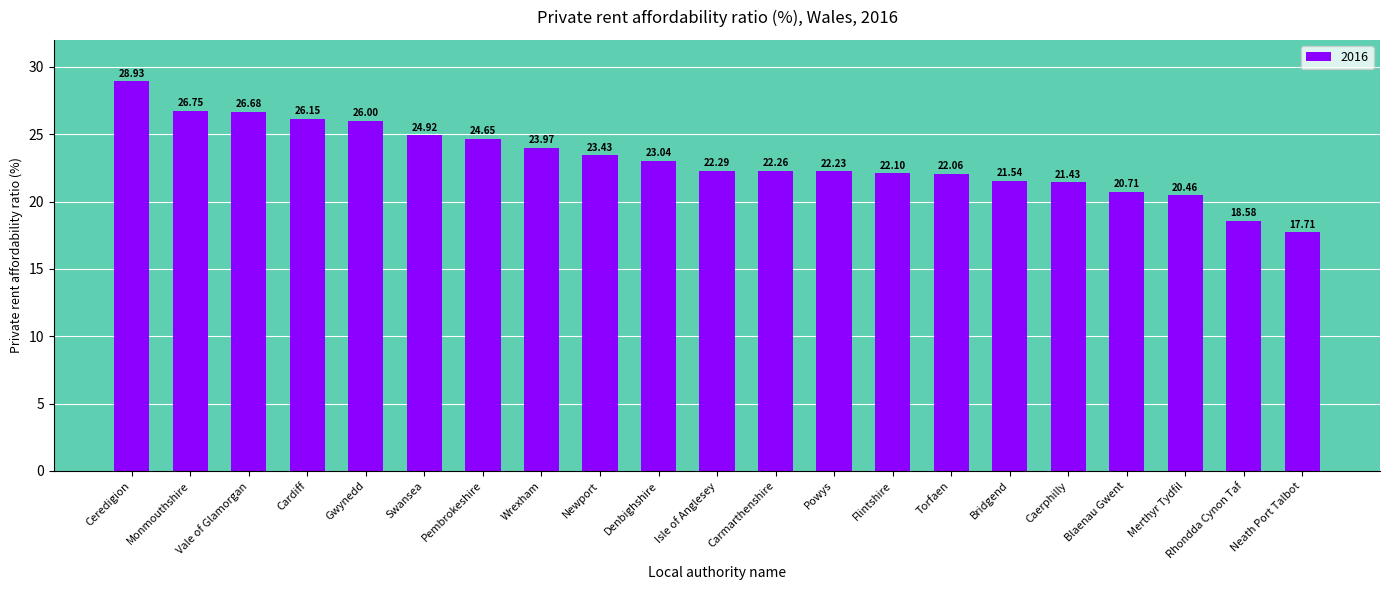

Rank the categories by value from lowest to highest.

Neath Port Talbot, Rhondda Cynon Taf, Merthyr Tydfil, Blaenau Gwent, Caerphilly, Bridgend, Torfaen, Flintshire, Powys, Carmarthenshire, Isle of Anglesey, Denbighshire, Newport, Wrexham, Pembrokeshire, Swansea, Gwynedd, Cardiff, Vale of Glamorgan, Monmouthshire, Ceredigion